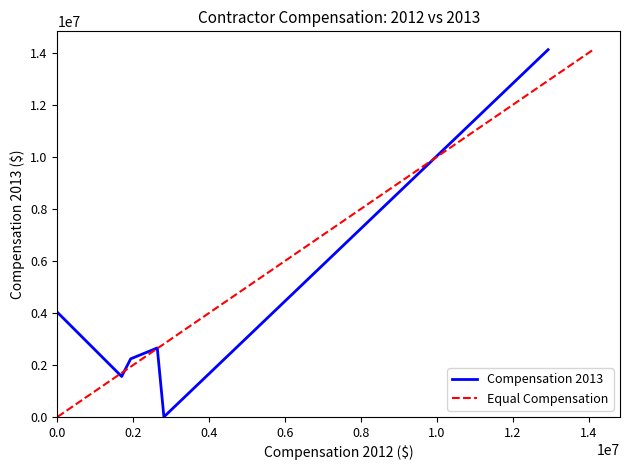

How many series are shown in this chart?

2